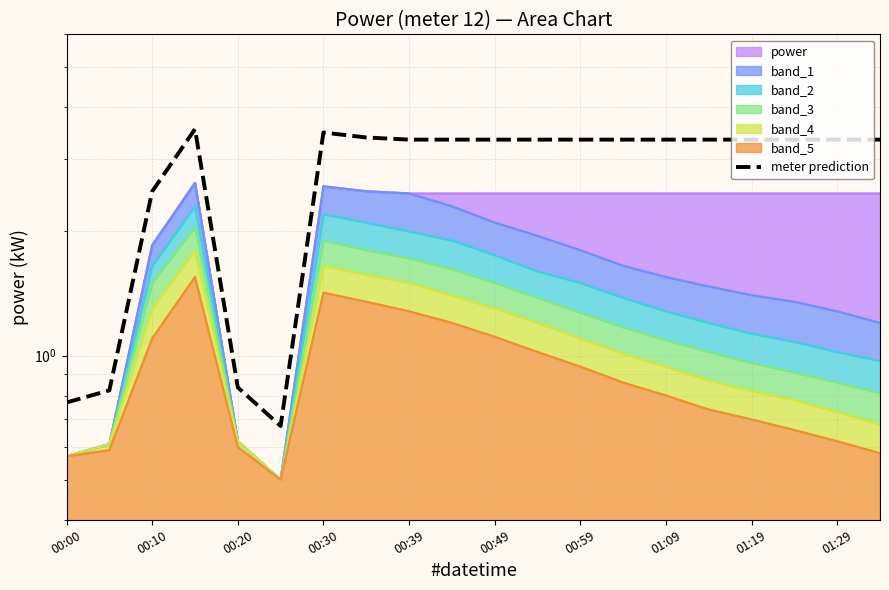

The value at 19 is 3.3. True or false?

True